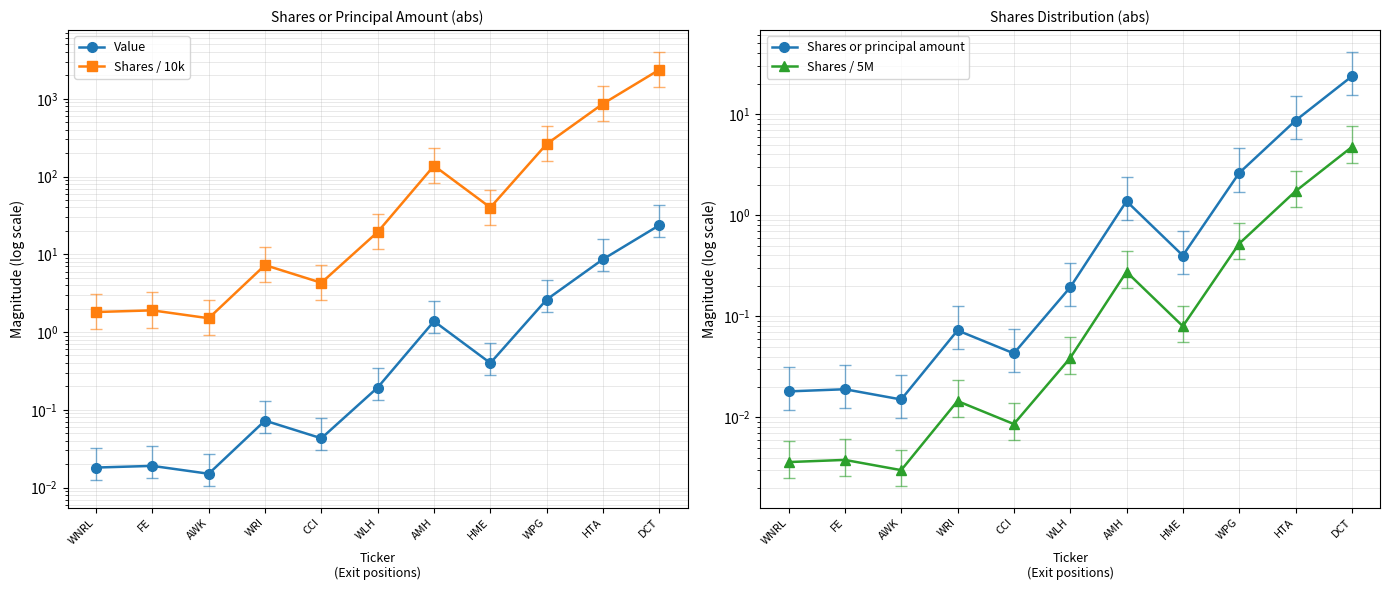

Does the chart display data point markers on the line(s)?

Yes